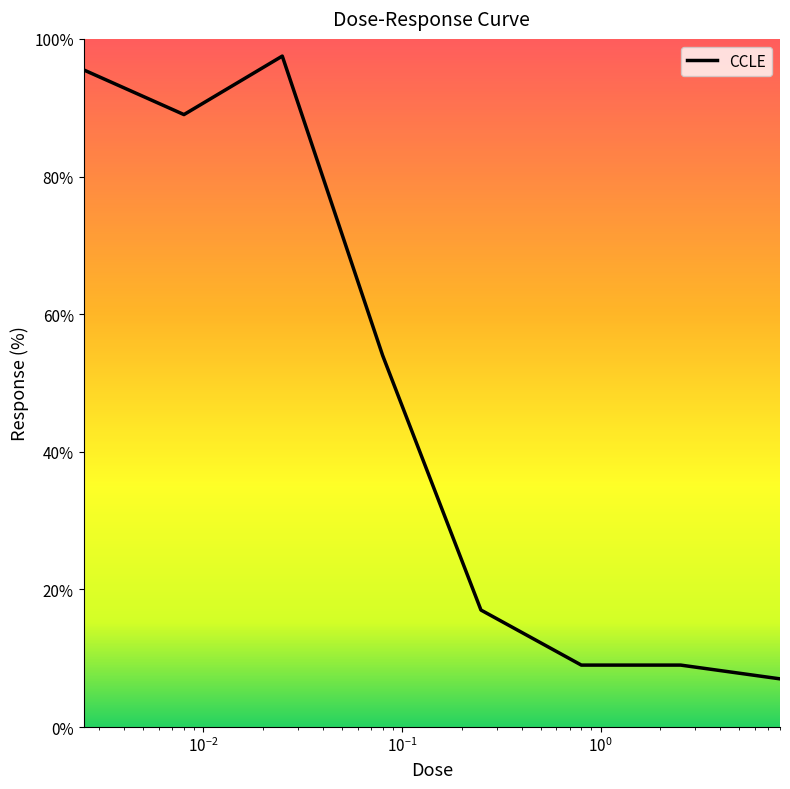

True or false: the data has more than 2 interior local peaks.

False